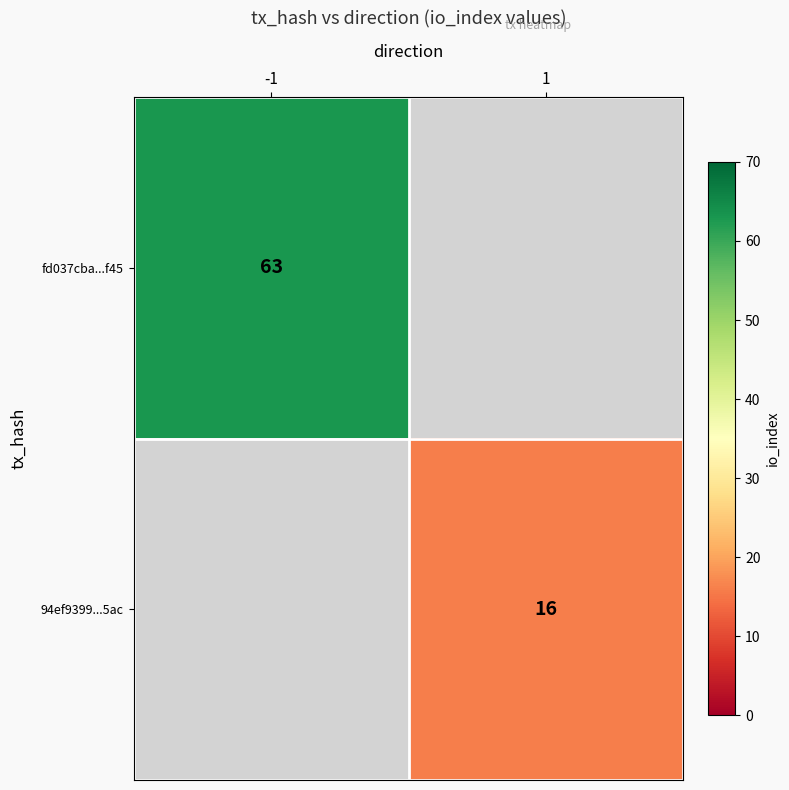

True or false: 94ef9399...5ac has a value of 28.6 at 1.

False